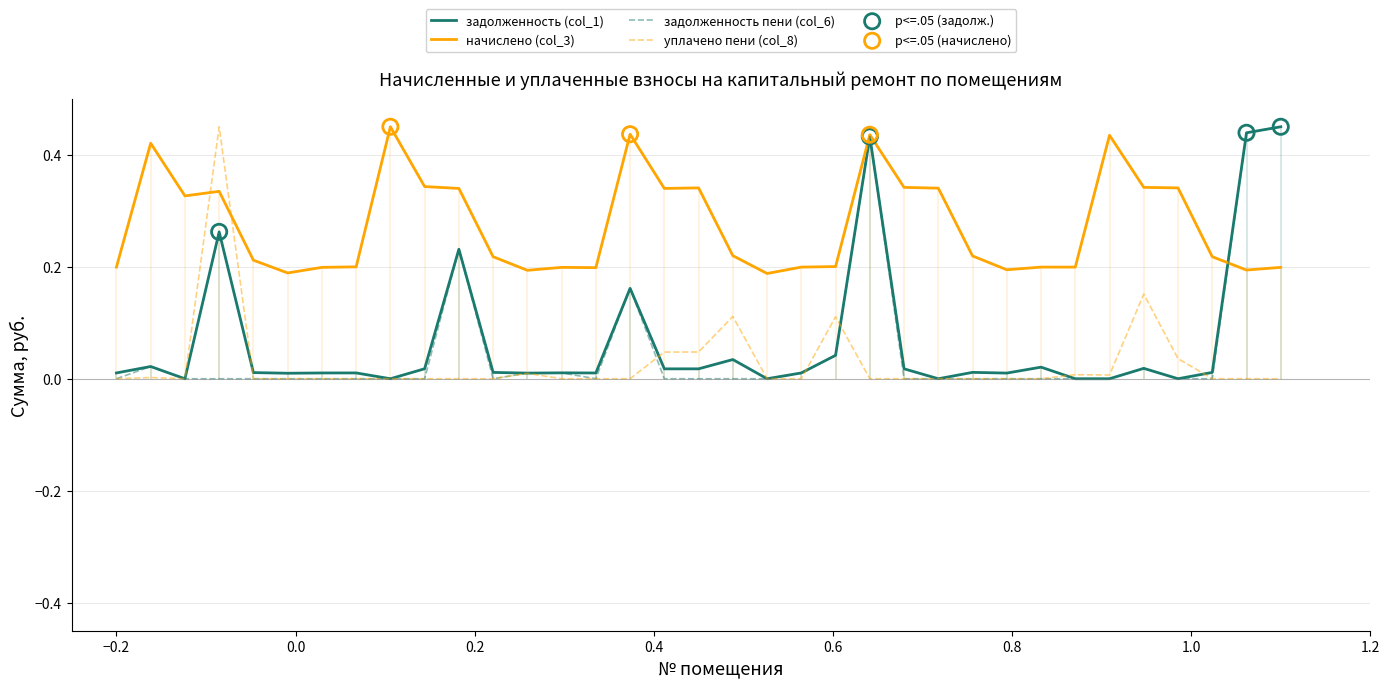

Which series has the widest spread of Y values?

задолженность (col_1)